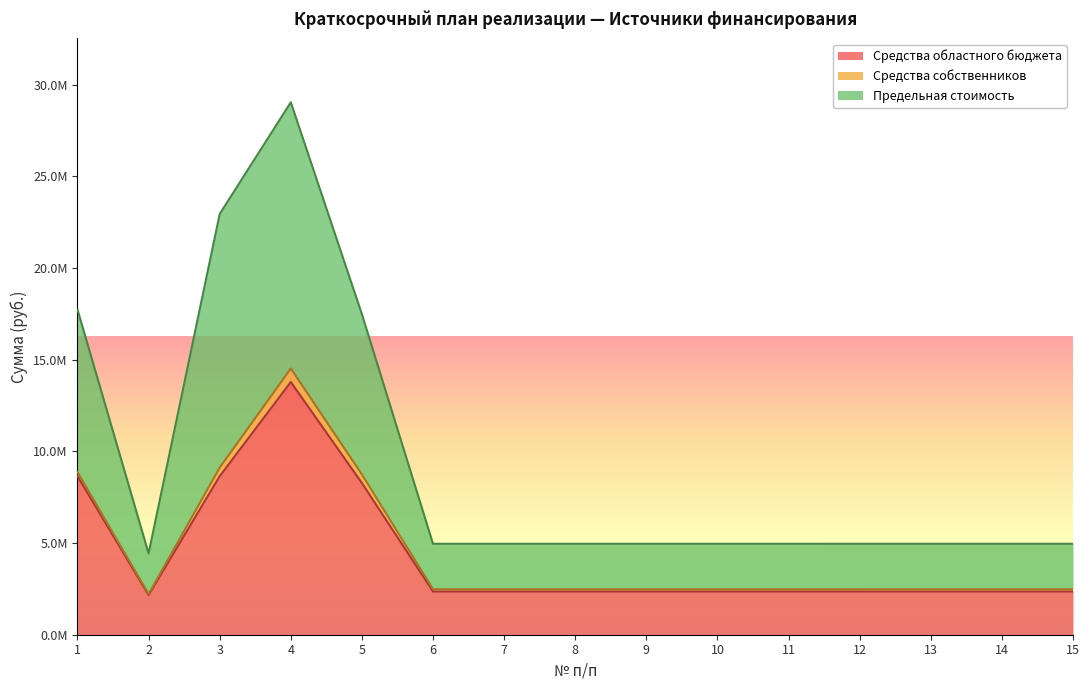

Is the value of Предельная стоимость at 5 greater than the value of Средства областного бюджета at 12?

Yes